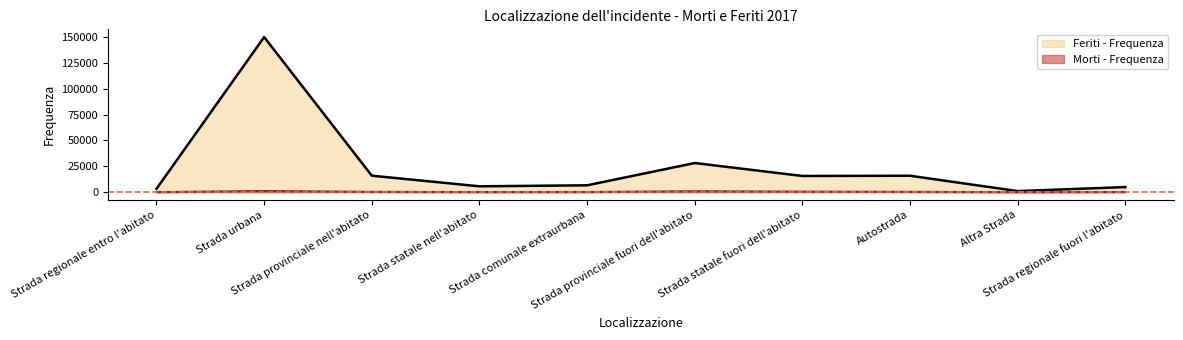

Reading right to left, list all the values displayed in this chart.

Morti - Frequenza: Strada regionale fuori l'abitato=138	Altra Strada=23	Autostrada=296	Strada statale fuori dell'abitato=470	Strada provinciale fuori dell'abitato=834	Strada comunale extraurbana=150	Strada statale nell'abitato=98	Strada provinciale nell'abitato=275	Strada urbana=1054	Strada regionale entro l'abitato=40
Feriti - Frequenza: Strada regionale fuori l'abitato=4894	Altra Strada=1024	Autostrada=15844	Strada statale fuori dell'abitato=15632	Strada provinciale fuori dell'abitato=28138	Strada comunale extraurbana=6606	Strada statale nell'abitato=5643	Strada provinciale nell'abitato=15904	Strada urbana=149837	Strada regionale entro l'abitato=3228